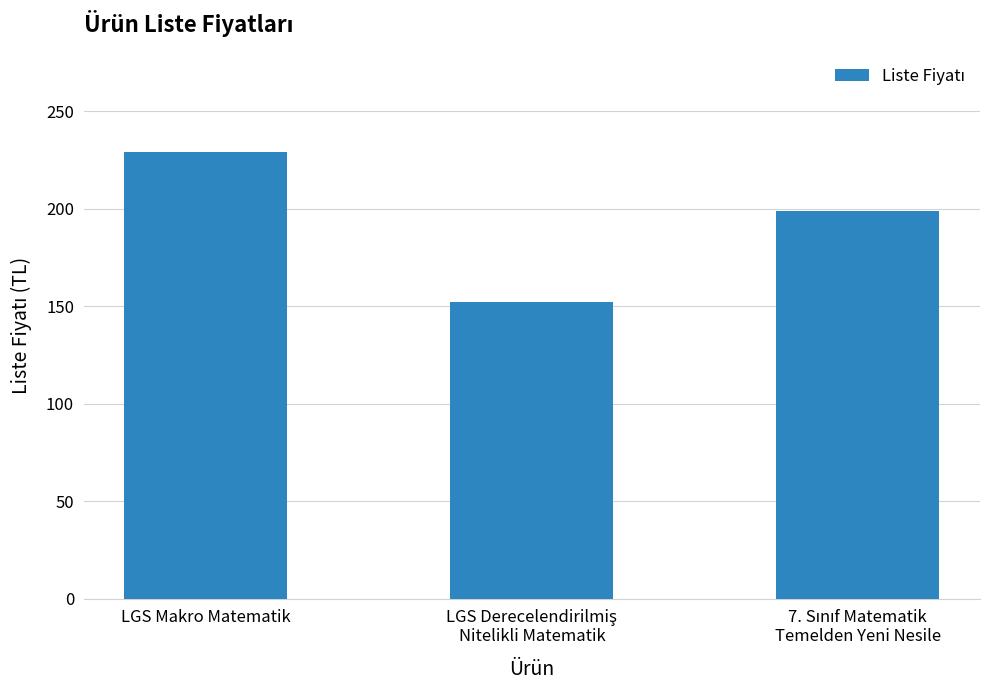

How many bars are there in total?

3